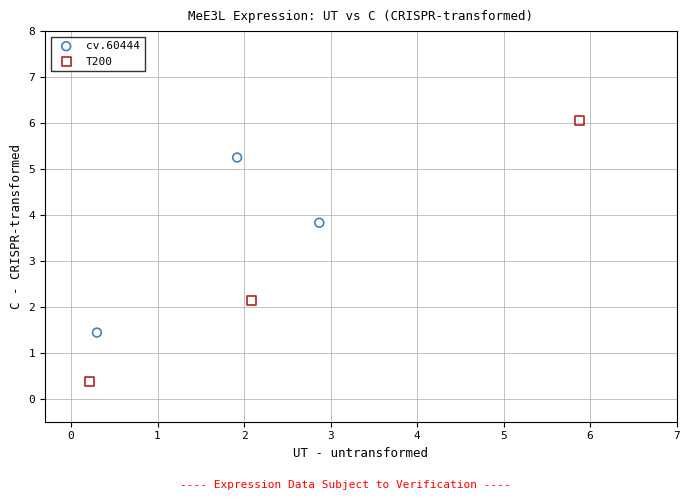

What are all the series names shown in the legend?

cv.60444, T200